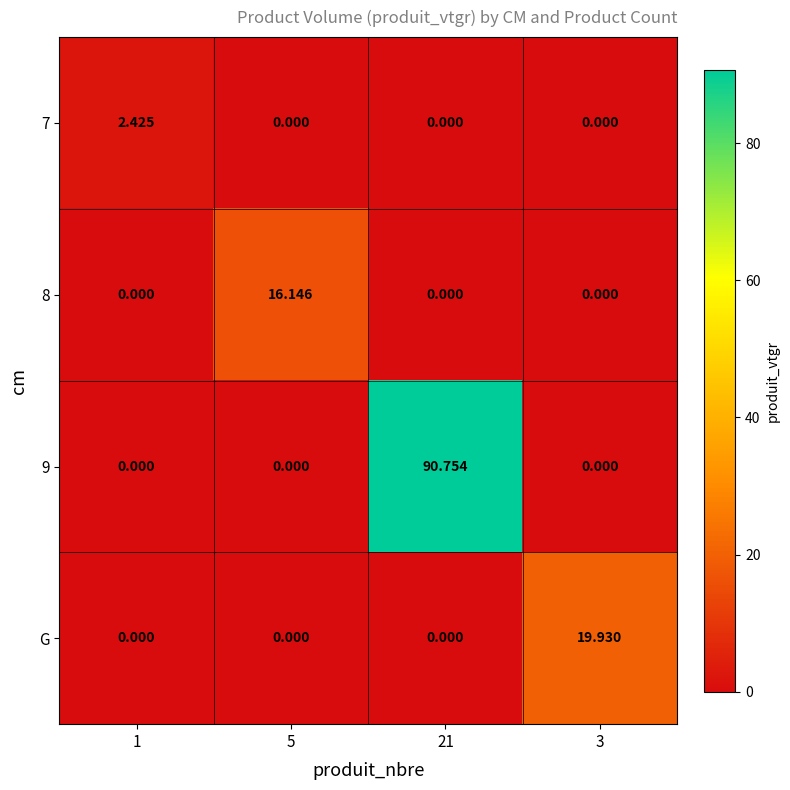

How many data points in 7 are above 0?

1